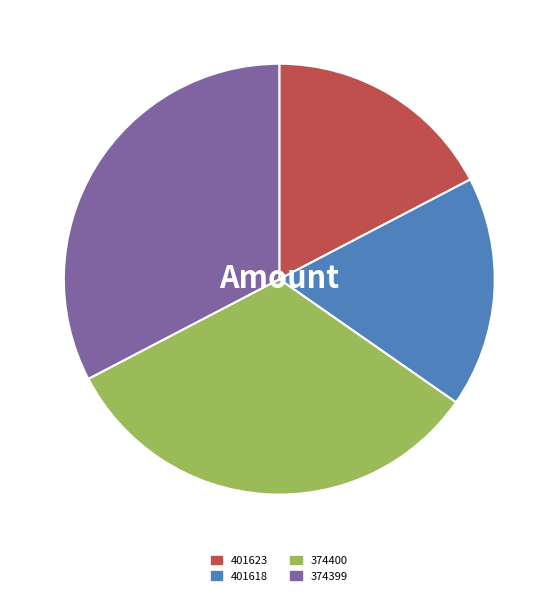

Is it true that 401623 is 25% of the pie?

False